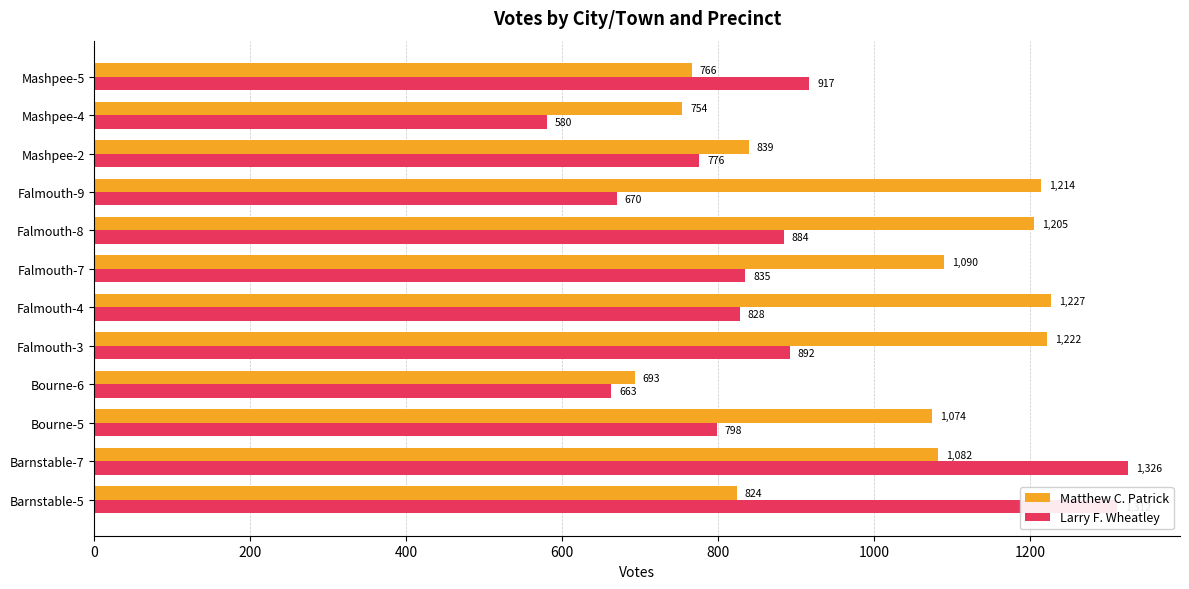

List the series in order of their peak value, lowest first.

Matthew C. Patrick, Larry F. Wheatley